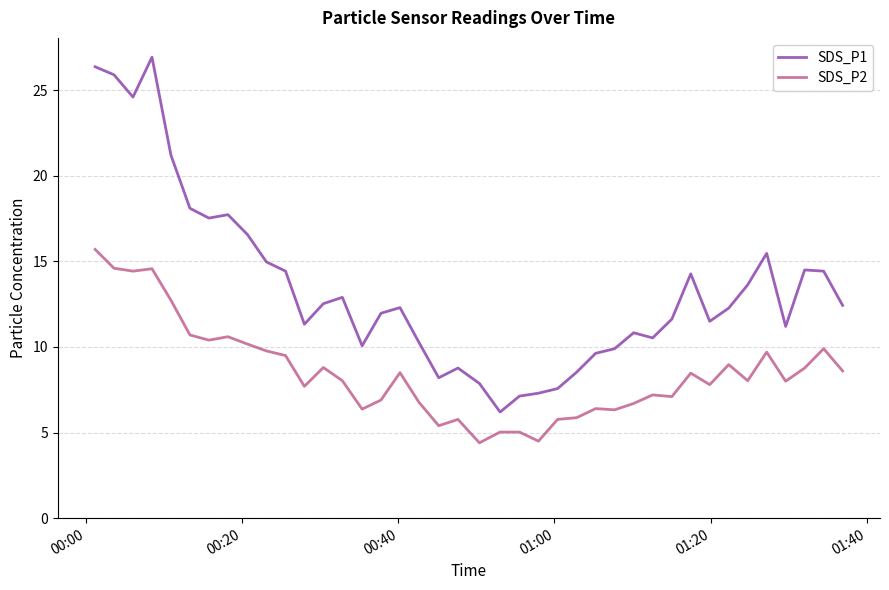

What is the sum of all SDS_P2 values?

340.0